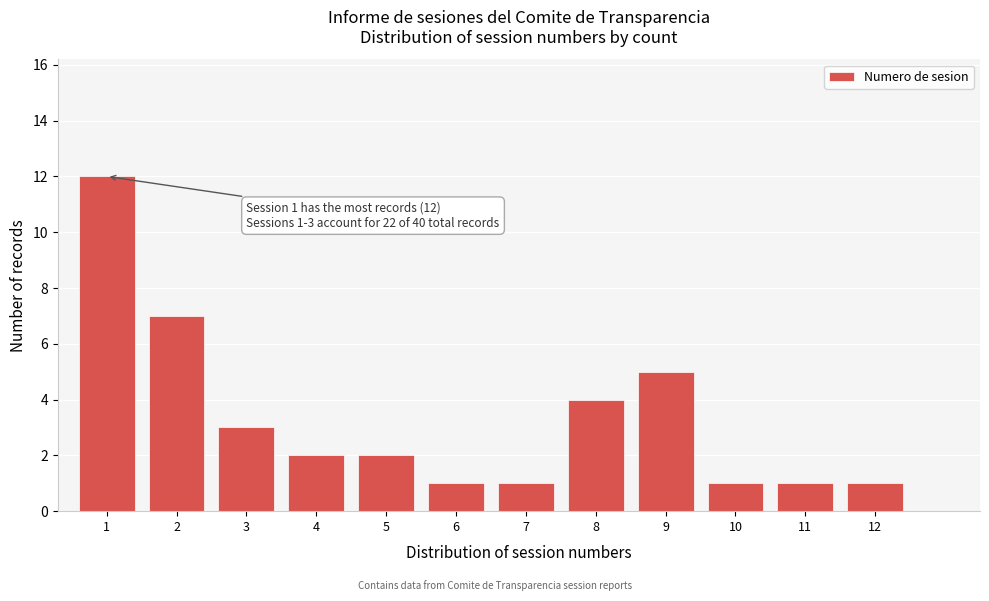

Reading right to left, list all the values displayed in this chart.

1	1	1	5	4	1	1	2	2	3	7	12